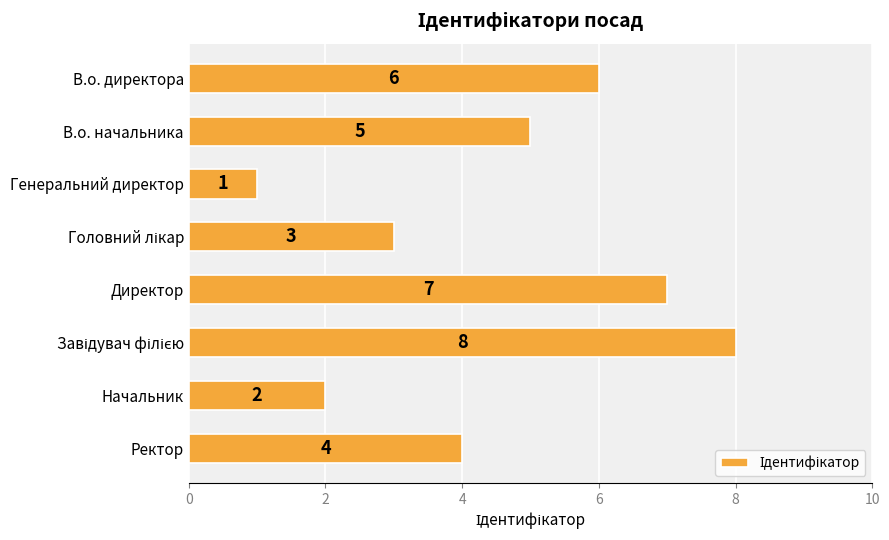

Between Директор and В.о. начальника, which is larger?

Директор